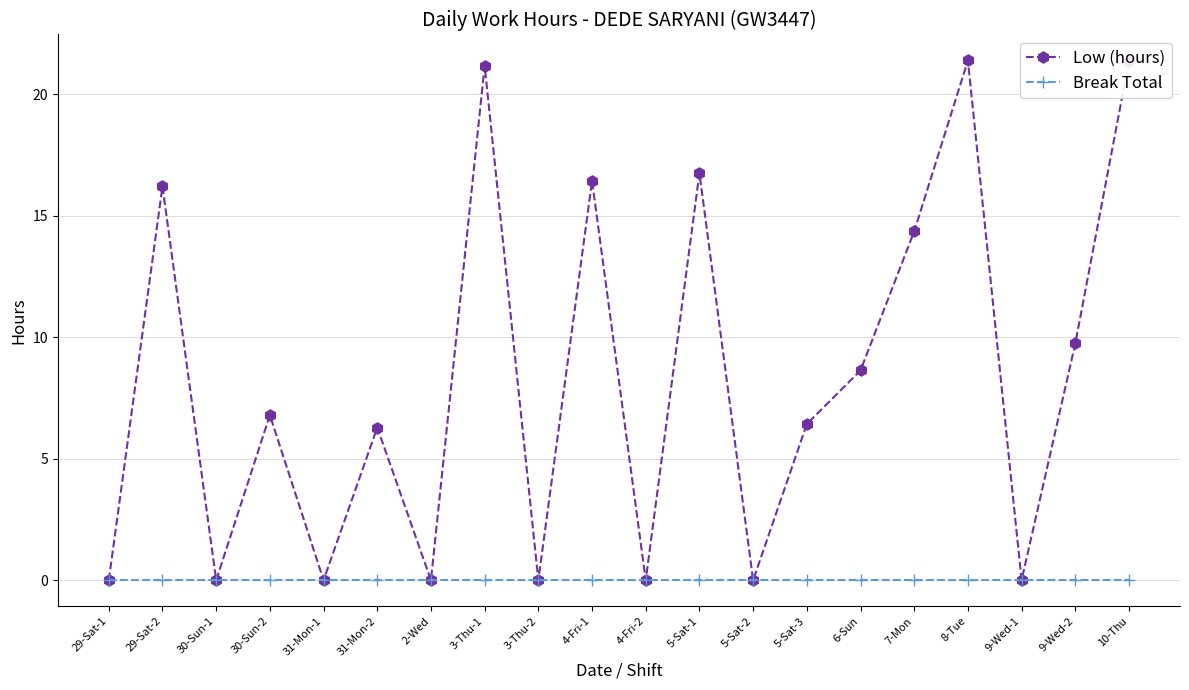

Rank the series by their average value, from lowest to highest.

Break Total, Low (hours)